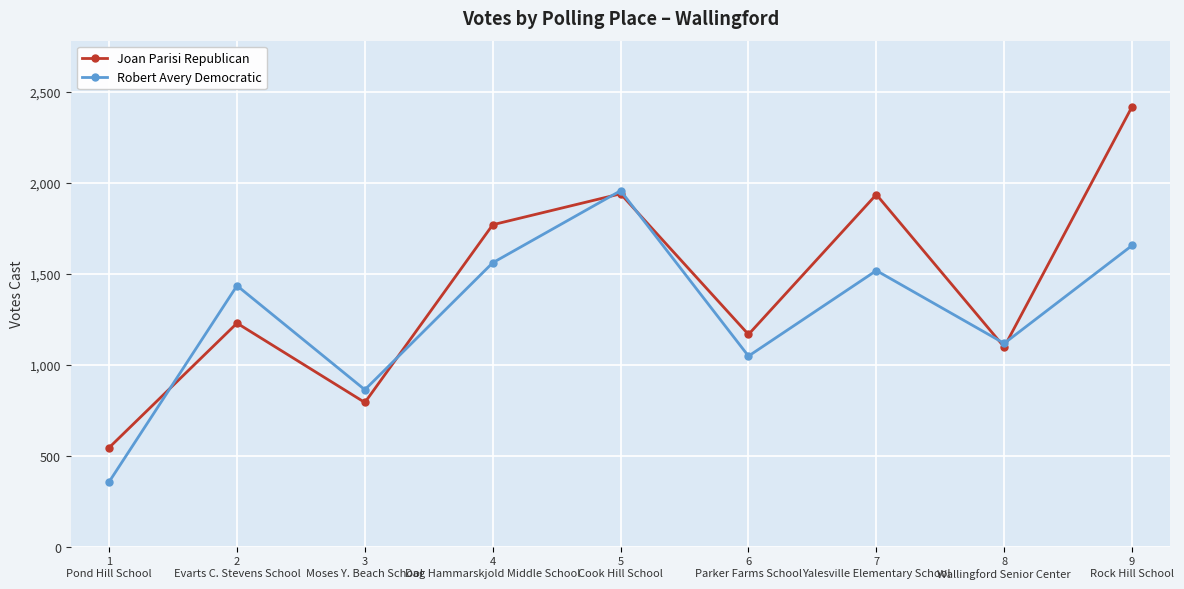

What is the greatest value displayed?

2418